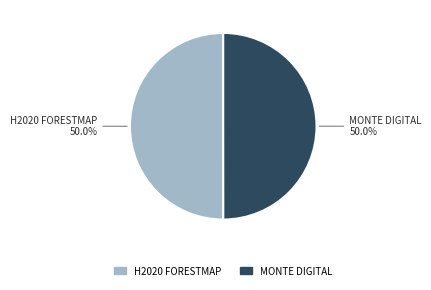

What is the total percentage of MONTE DIGITAL and H2020 FORESTMAP?

100.0%